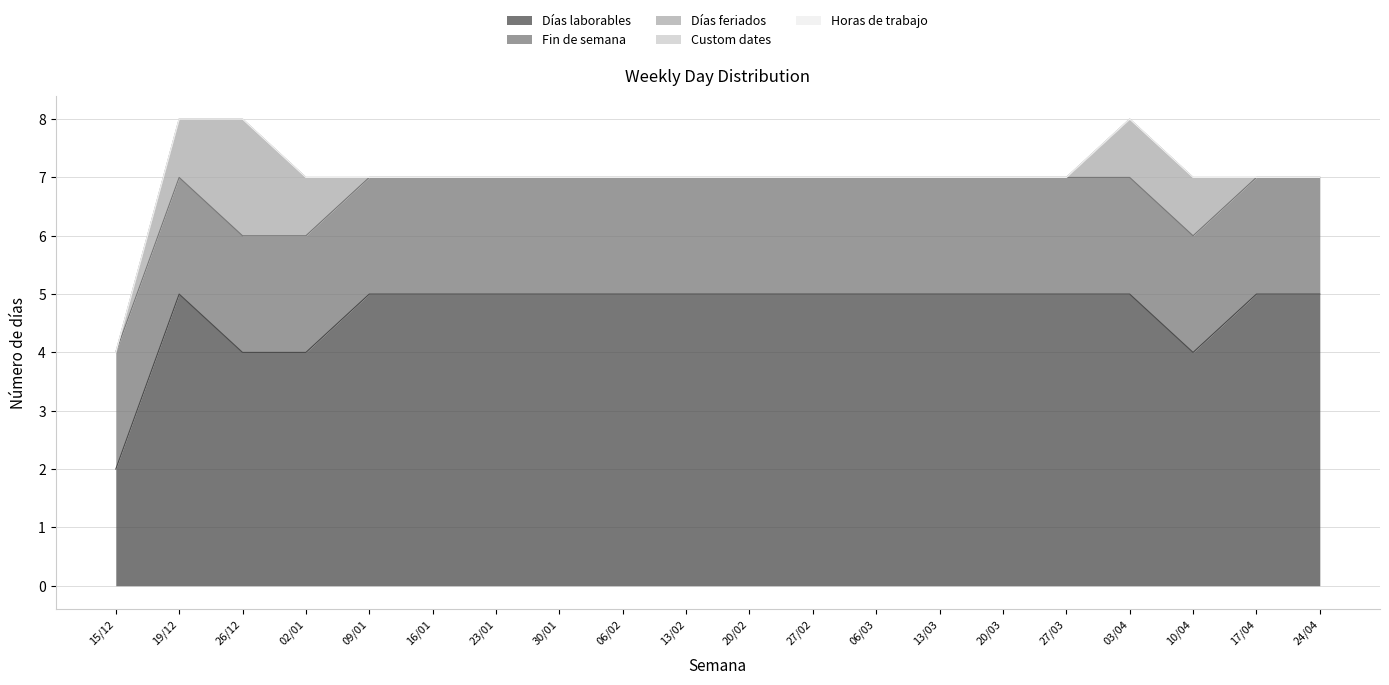

Reading left to right, extract all data points from this chart.

Días laborables: 2	5	4	4	5	5	5	5	5	5	5	5	5	5	5	5	5	4	5	5
Fin de semana: 2	2	2	2	2	2	2	2	2	2	2	2	2	2	2	2	2	2	2	2
Días feriados: 0	1	2	1	0	0	0	0	0	0	0	0	0	0	0	0	1	1	0	0
Custom dates: 0	0	0	0	0	0	0	0	0	0	0	0	0	0	0	0	0	0	0	0
Horas de trabajo: 0	0	0	0	0	0	0	0	0	0	0	0	0	0	0	0	0	0	0	0